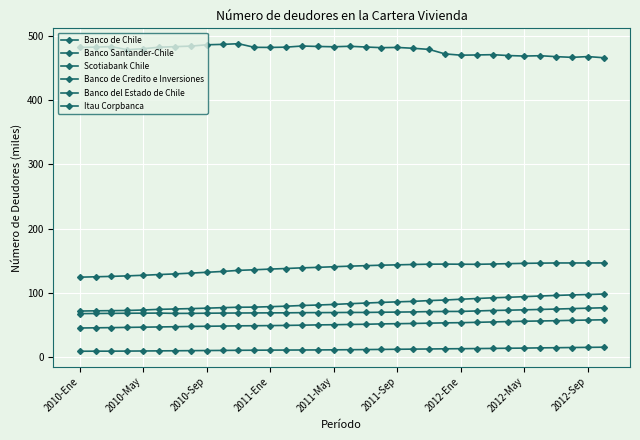

True or false: Banco del Estado de Chile and Banco de Chile cross at least once.

False